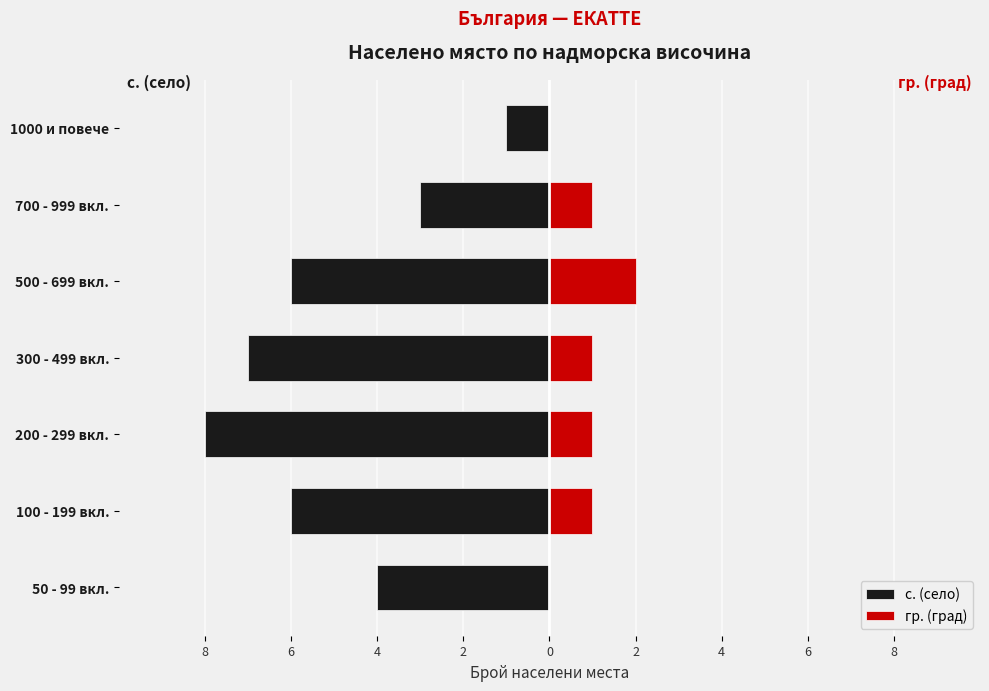

What is the difference between the maximum and minimum values in the с. (село) series?

7